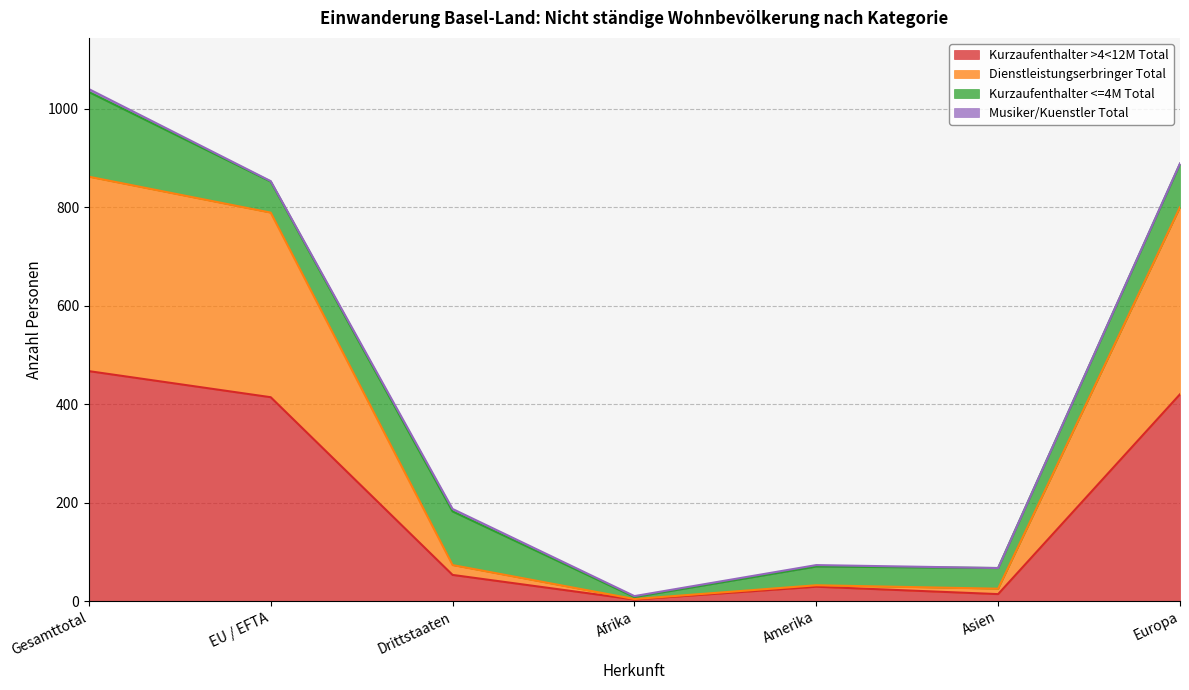

At which category is the sum across all series the highest?

Gesamttotal